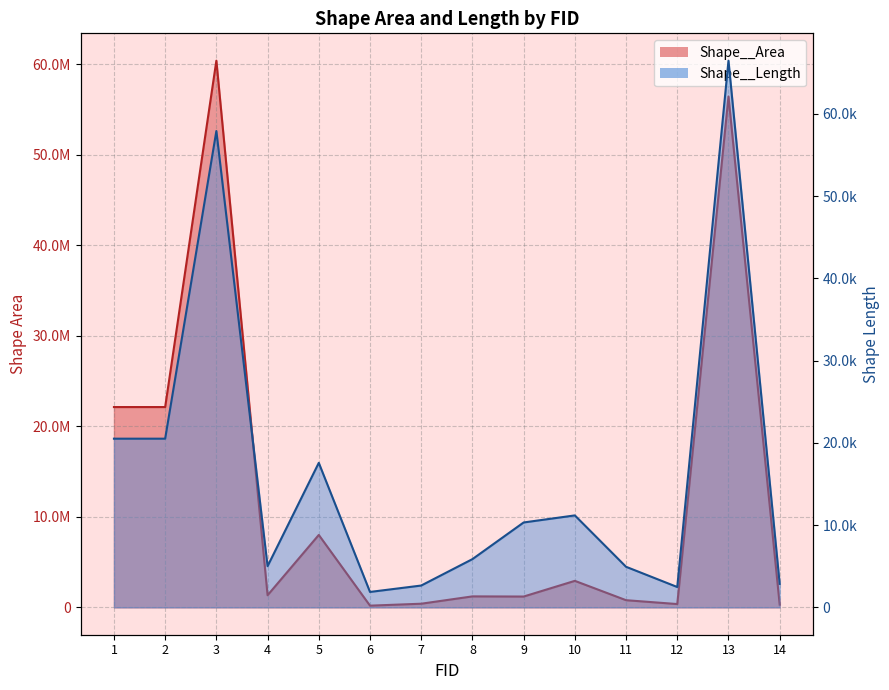

At how many categories does at least one series exceed 45367234?

2